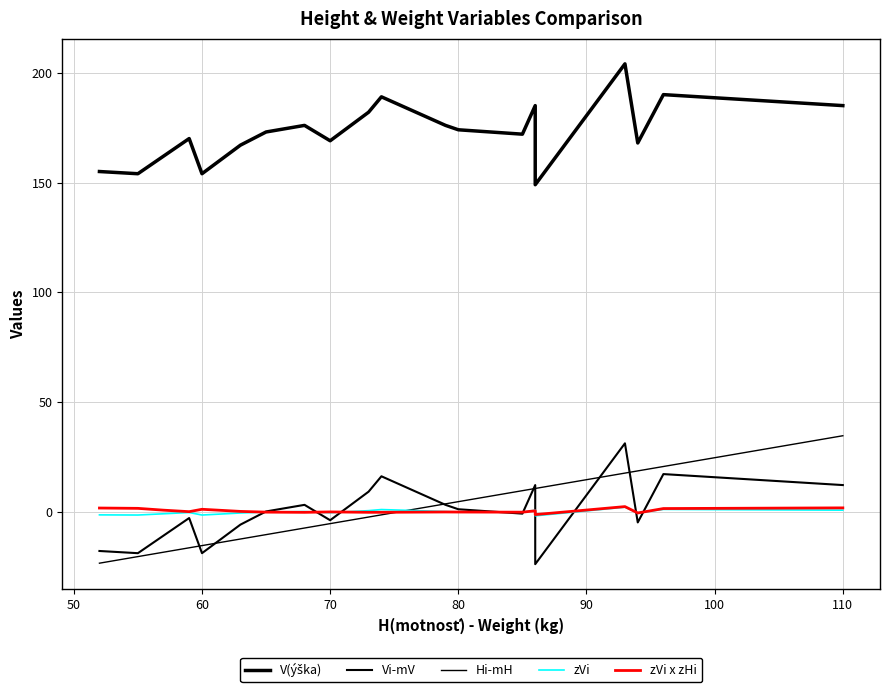

Is this an area chart (filled region under the line)?

No